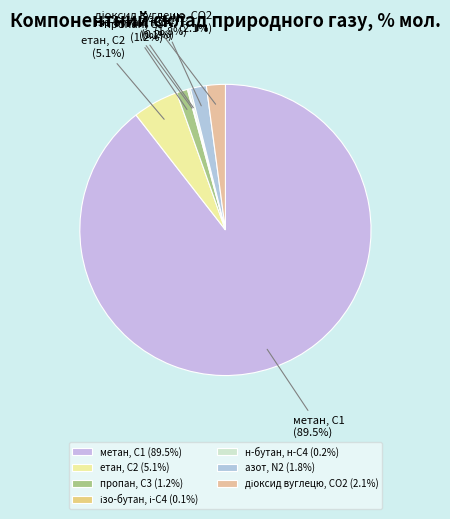

What is the largest slice in the pie chart?

метан, С1